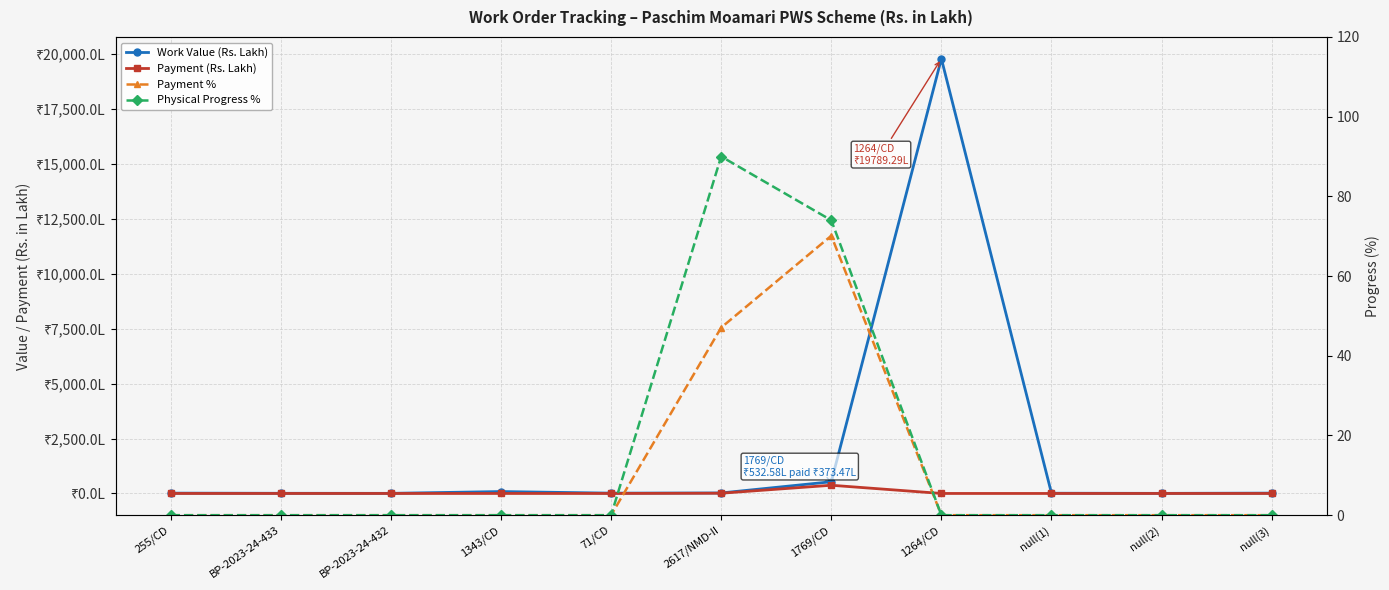

At which label does Payment (Rs. Lakh) reach its minimum?

255/CD